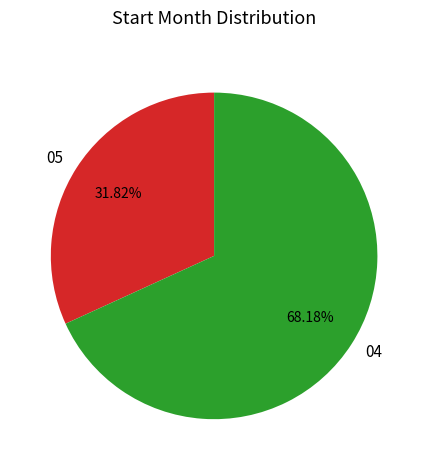

Does 04 account for over 50% of the chart?

Yes